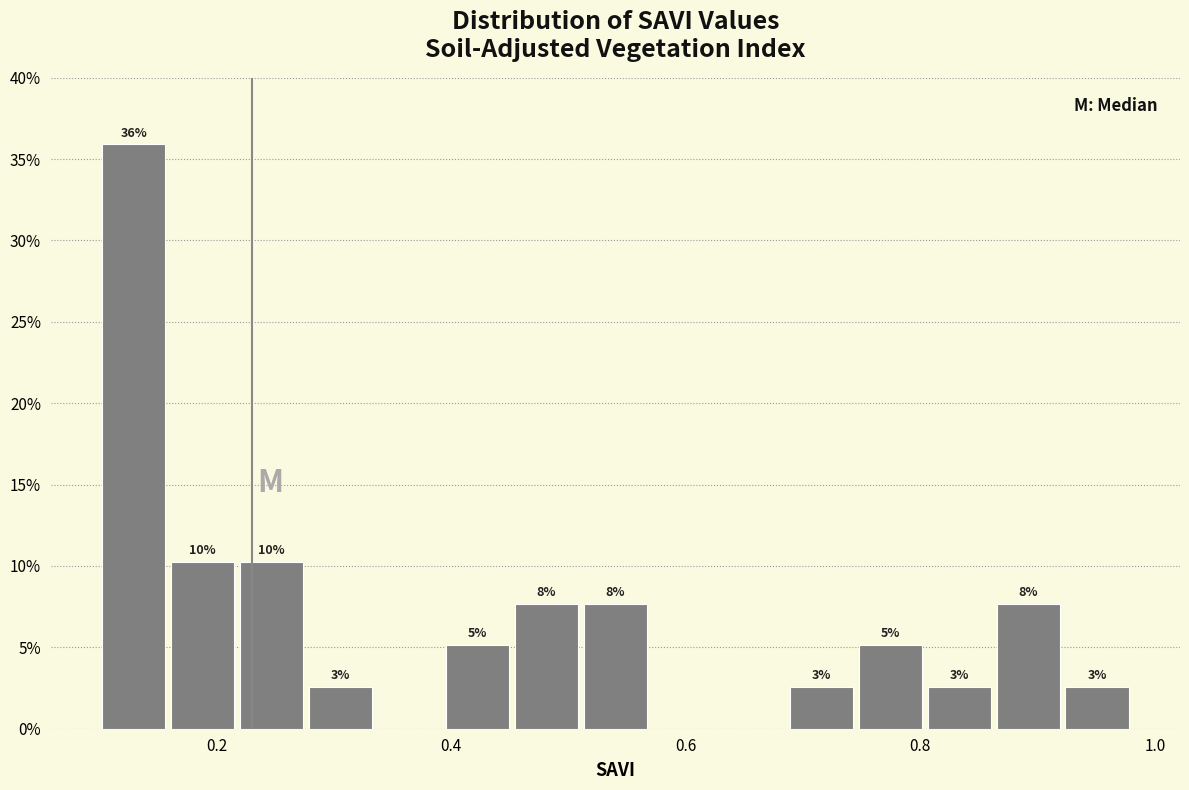

Read against the x-axis, roughly where is the centre of the tallest bar?

0.12